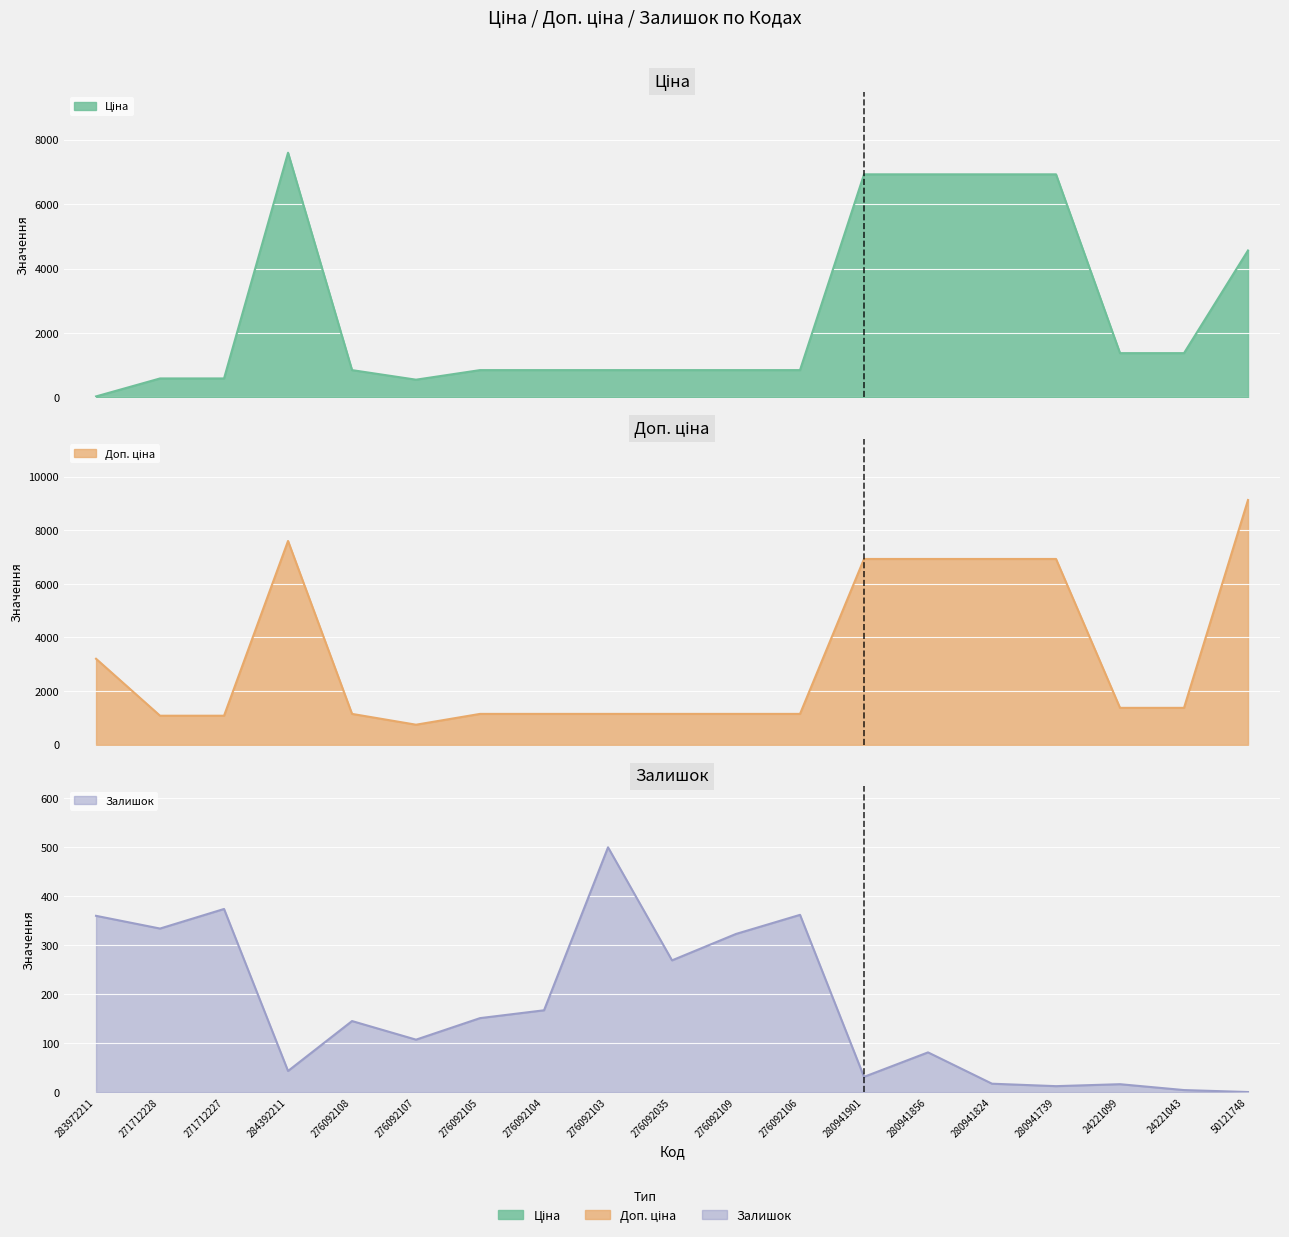

What is the sum of all Ціна values?

50314.3